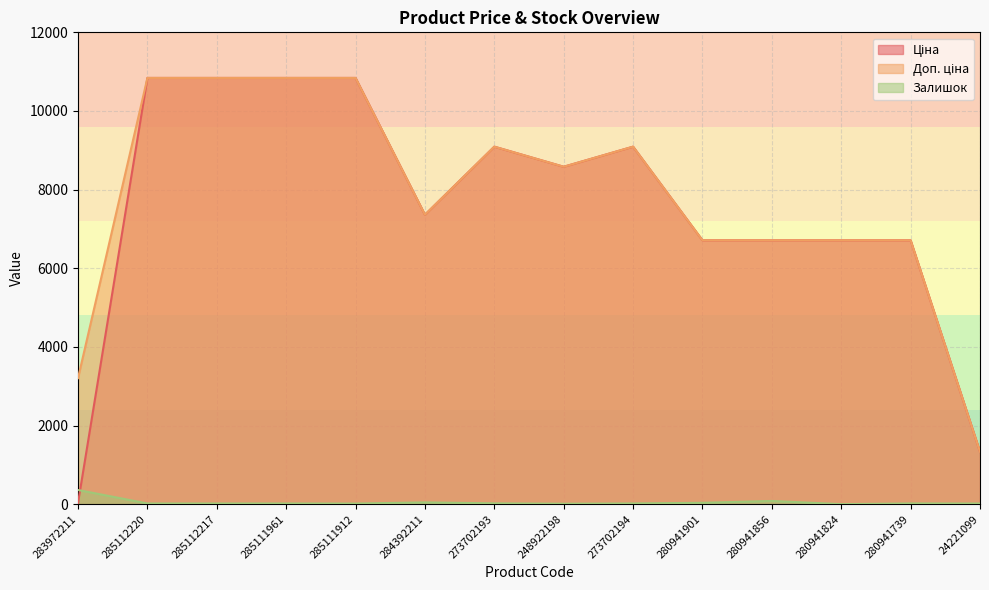

Where is the first local minimum for Доп. ціна?

284392211